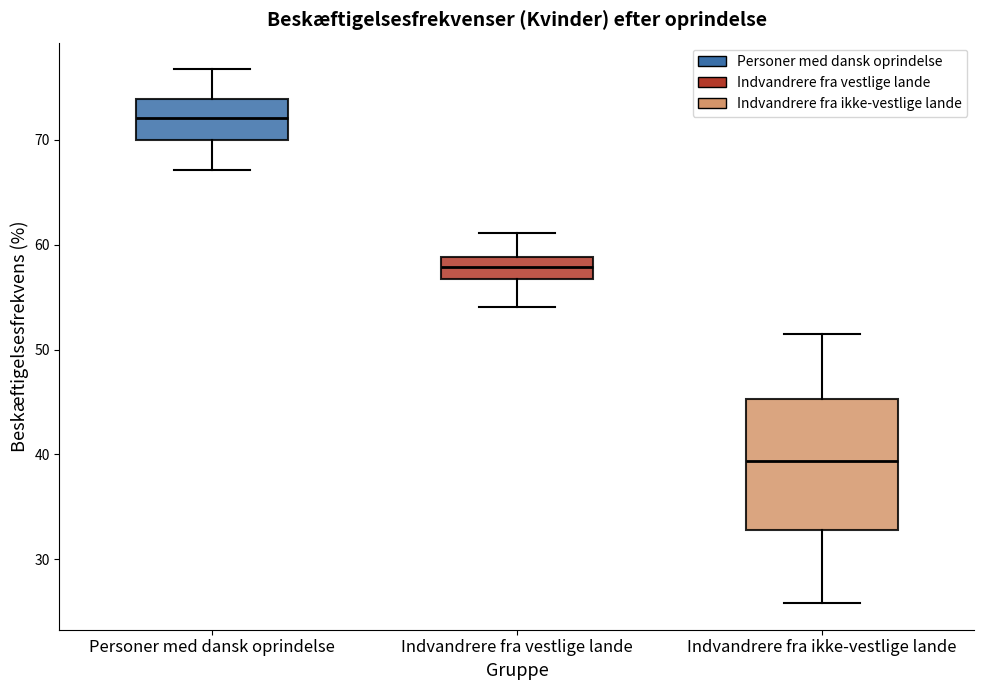

Reading left to right, transcribe this box plot: for each box, give where its median line is, the range the box spans, and where its two whiskers end, as read against the y-axis. The values are not printed on the chart, so give them approximately, as read against the axis.

Personer med dansk oprindelse: median 72, box 70 to 74, whiskers 67 to 77
Indvandrere fra vestlige lande: median 58, box 57 to 59, whiskers 54 to 61
Indvandrere fra ikke-vestlige lande: median 39, box 33 to 45, whiskers 26 to 51